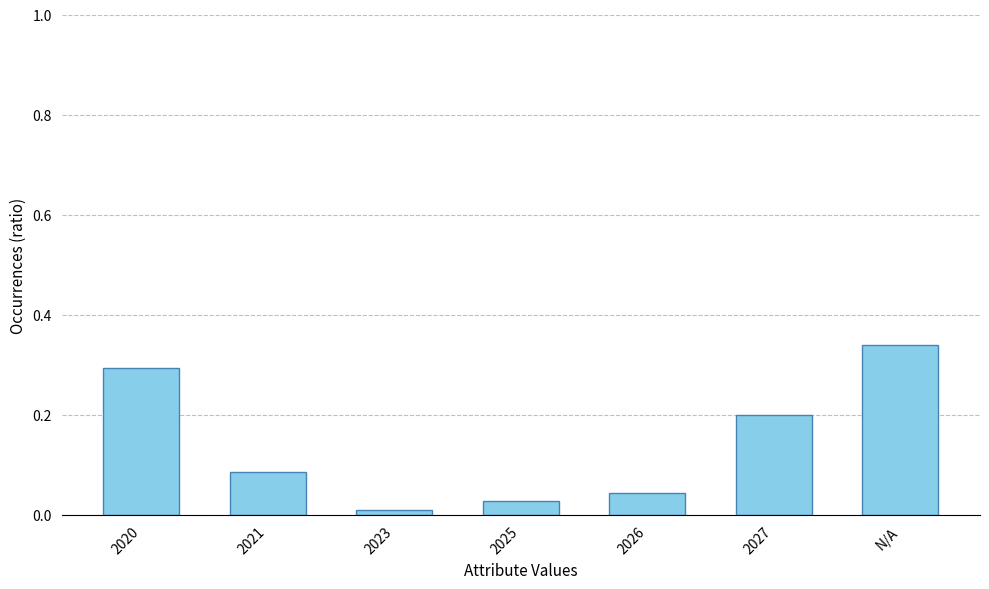

At which label is the value closest to 0?

2023